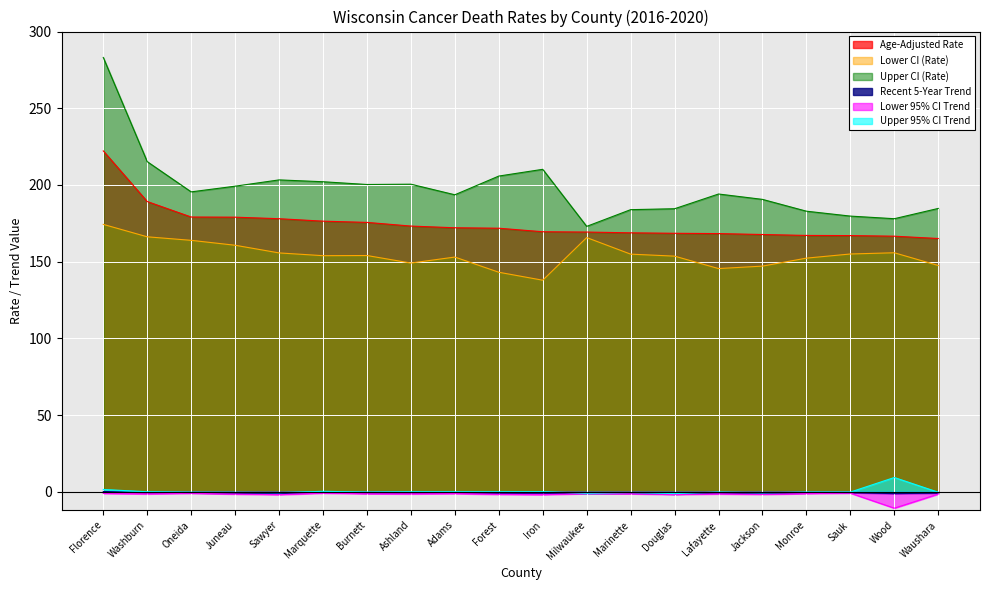

What is the difference between the maximum and minimum values in the Lower 95% CI Trend series?

9.8